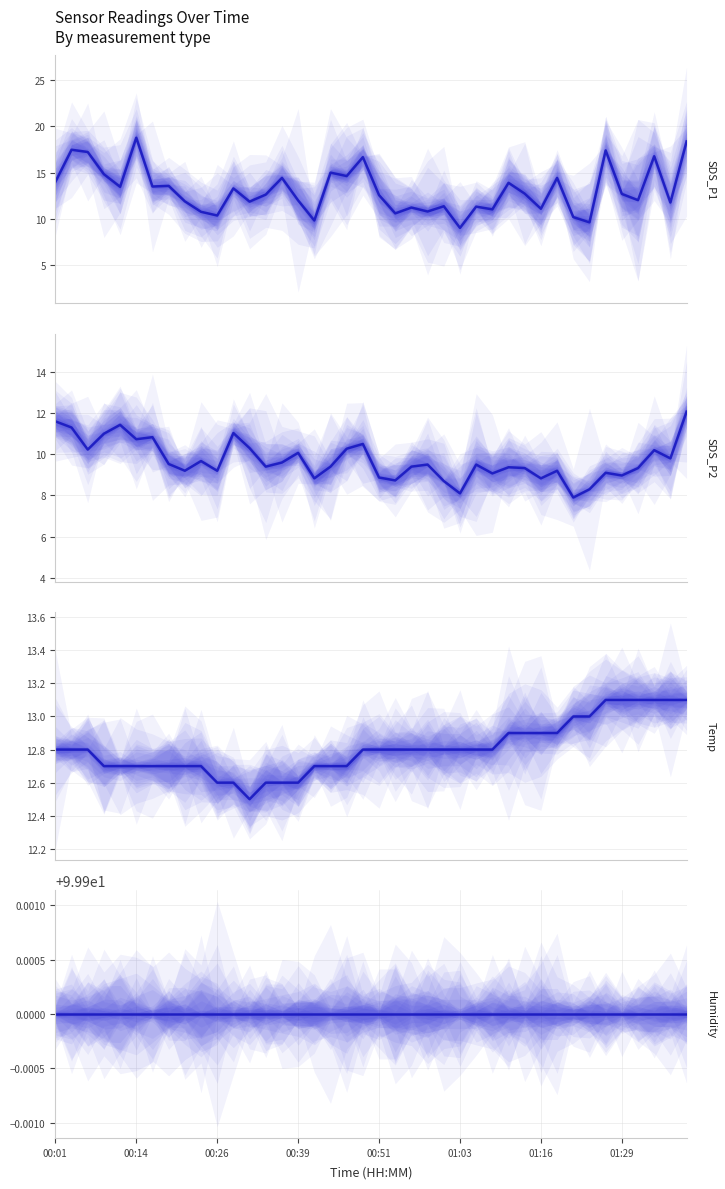

What position from the right is 01:39?

1